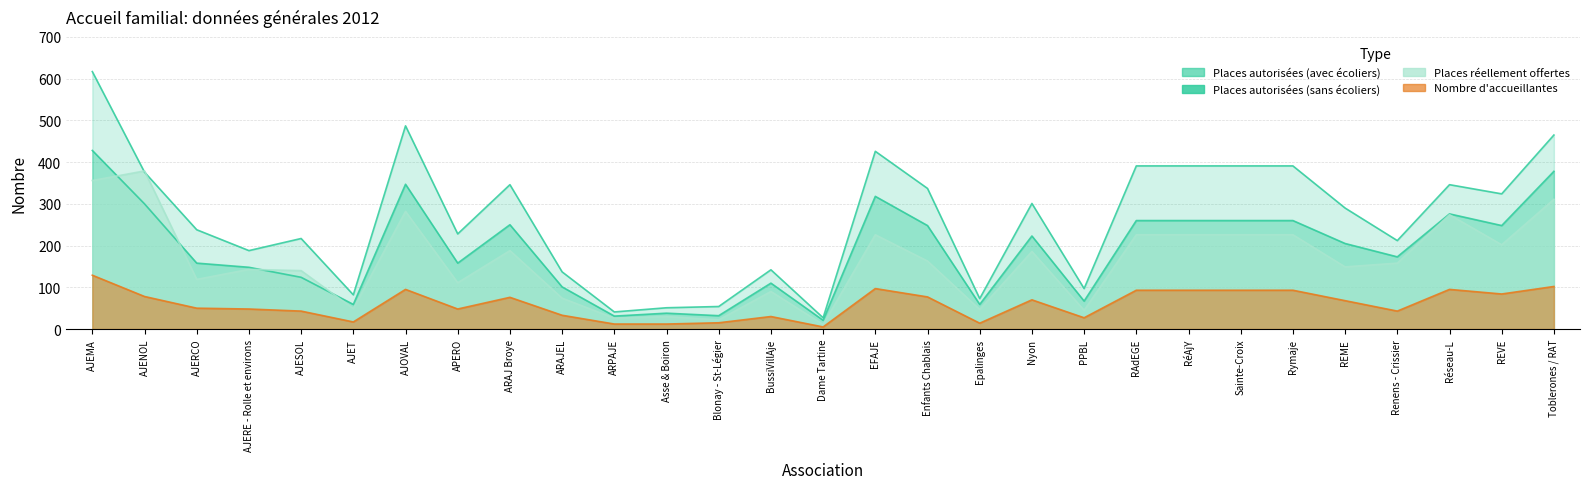

How many categories are shown in the chart?

29